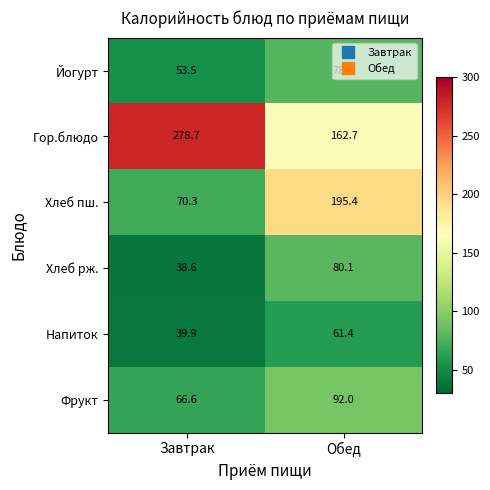

How many series are shown in this chart?

6